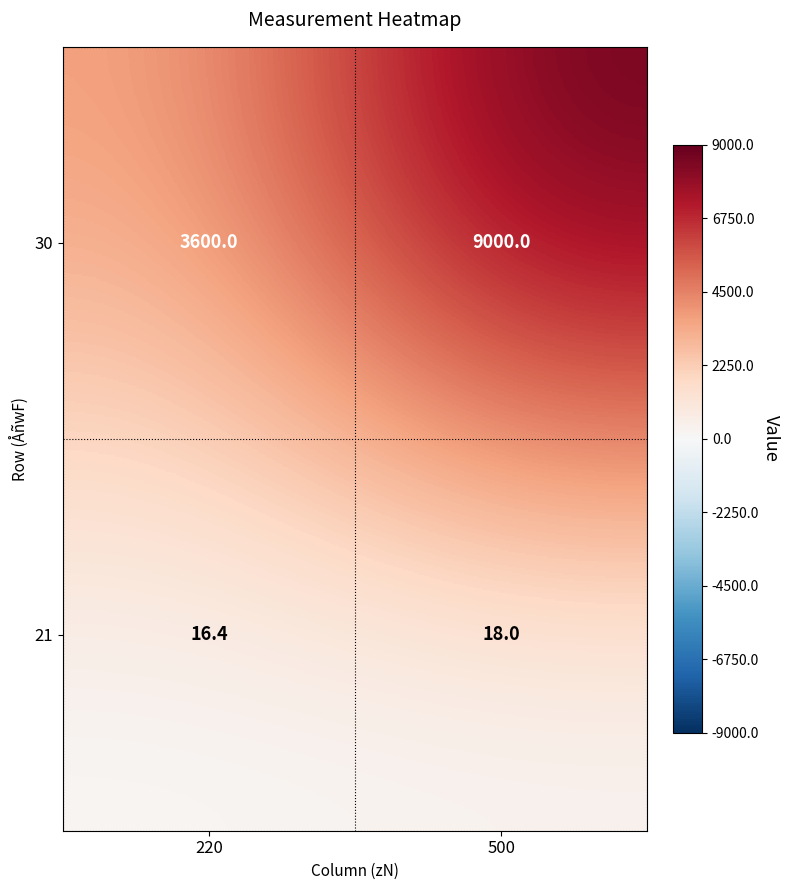

Reading left to right, list all the values displayed in this chart.

30: 220=3600.0	500=9000.0
21: 220=16.4	500=18.0